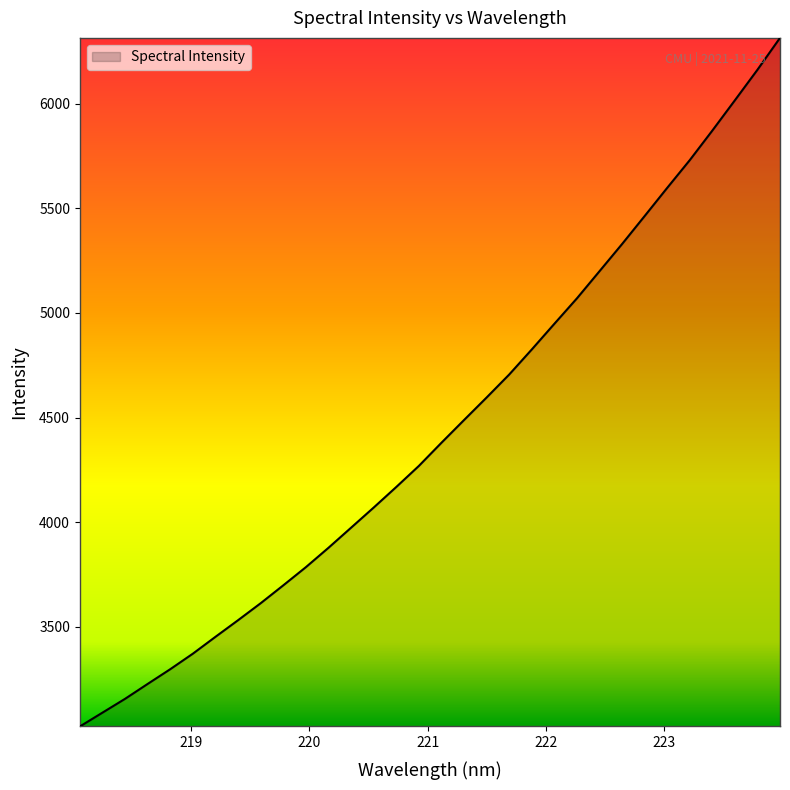

Reading left to right, transcribe all the data shown in this chart.

3022.9	3089.0	3155.1	3226.4	3296.8	3371.0	3451.6	3531.1	3612.3	3697.7	3784.6	3877.3	3973.3	4069.6	4167.9	4268.6	4379.3	4487.9	4595.6	4705.5	4825.3	4948.0	5069.7	5199.4	5329.3	5463.1	5598.0	5730.5	5871.8	6016.6	6162.6	6314.9